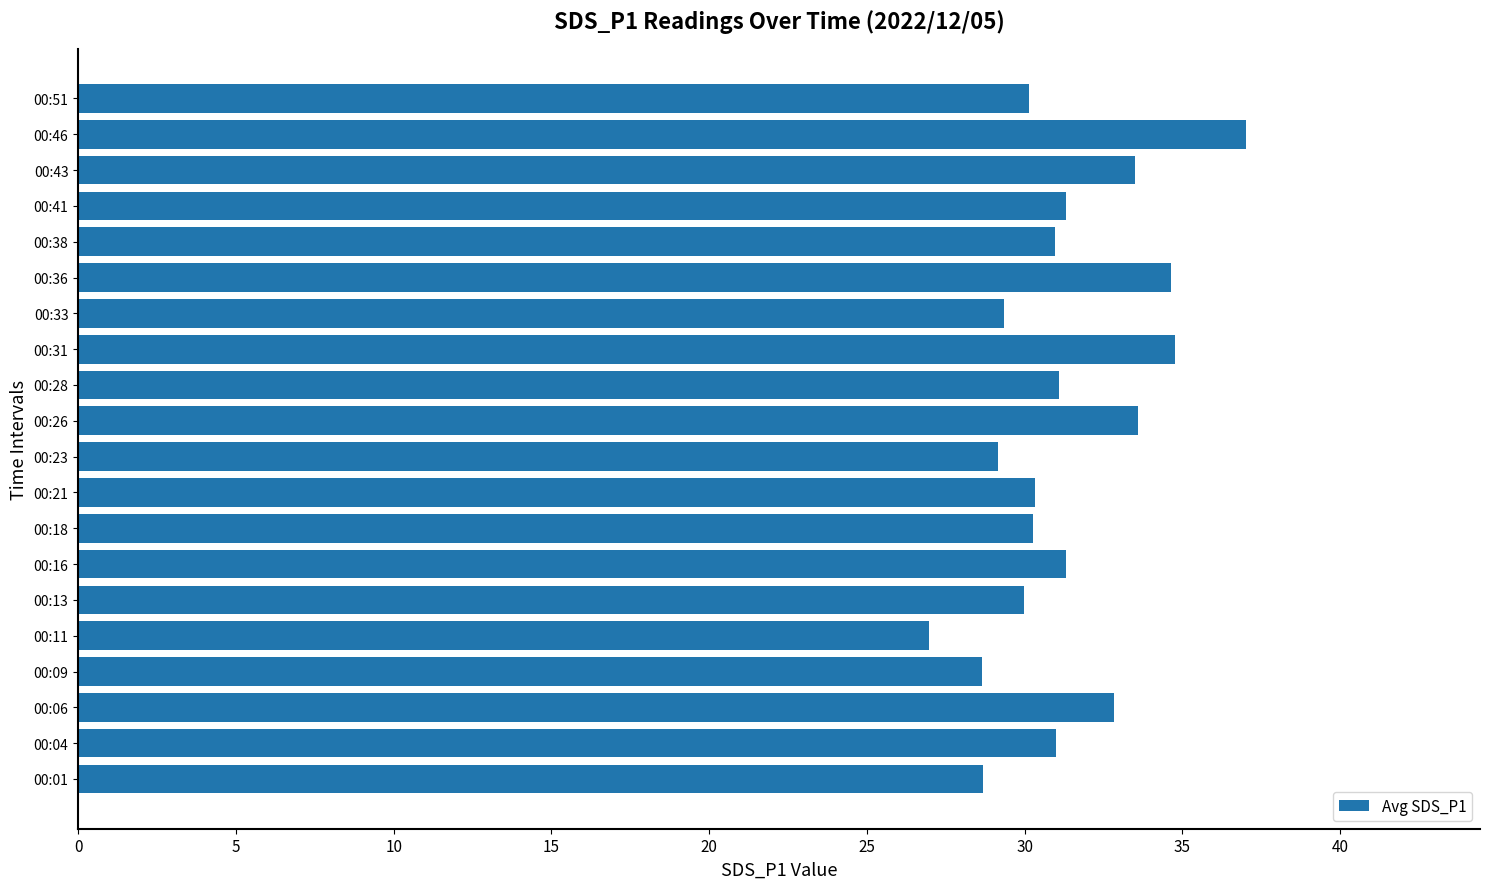

Between 00:13 and 00:01, which is larger?

00:13